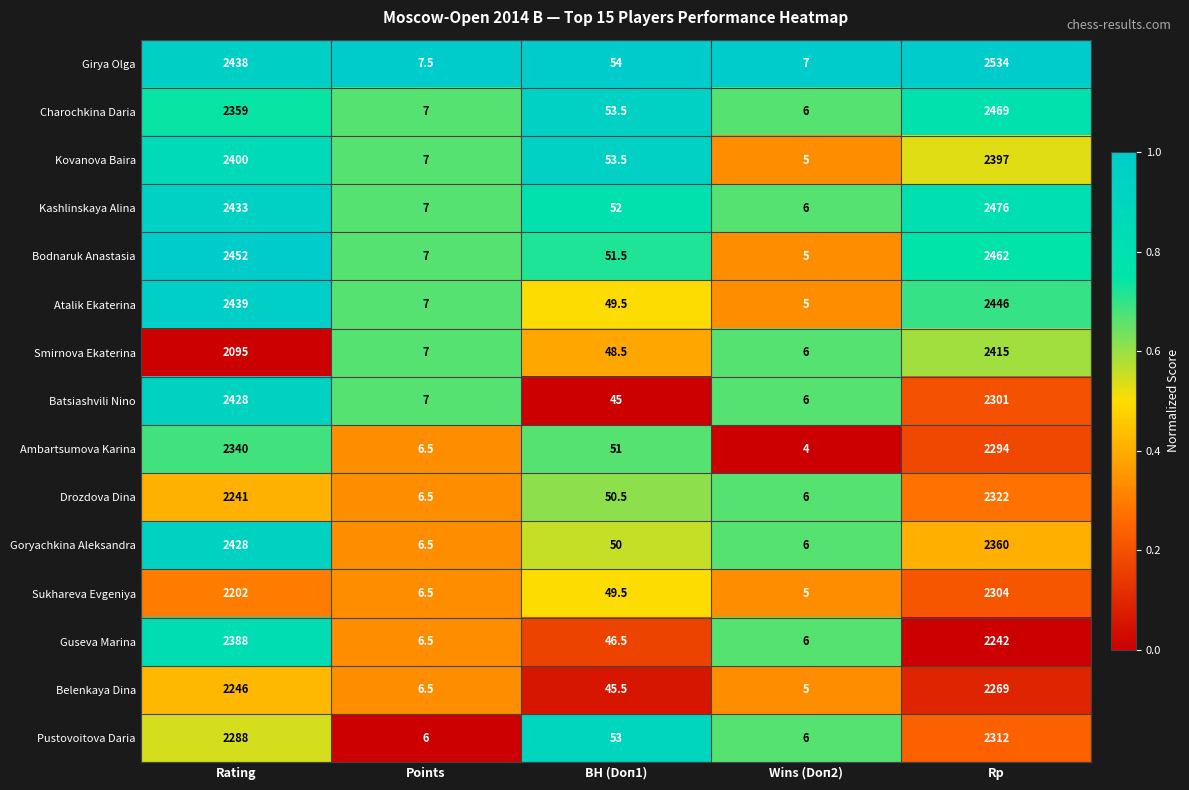

What is the difference between the maximum and minimum values in the Drozdova Dina series?

2316.0